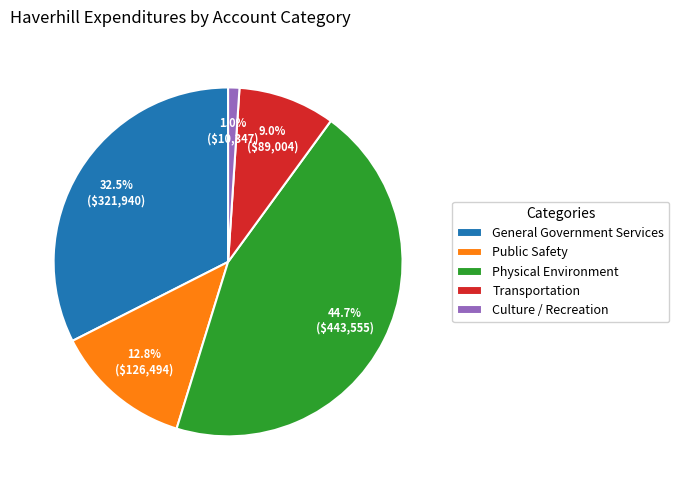

Approximately how many times larger is the value at Transportation compared to Public Safety?

0.7